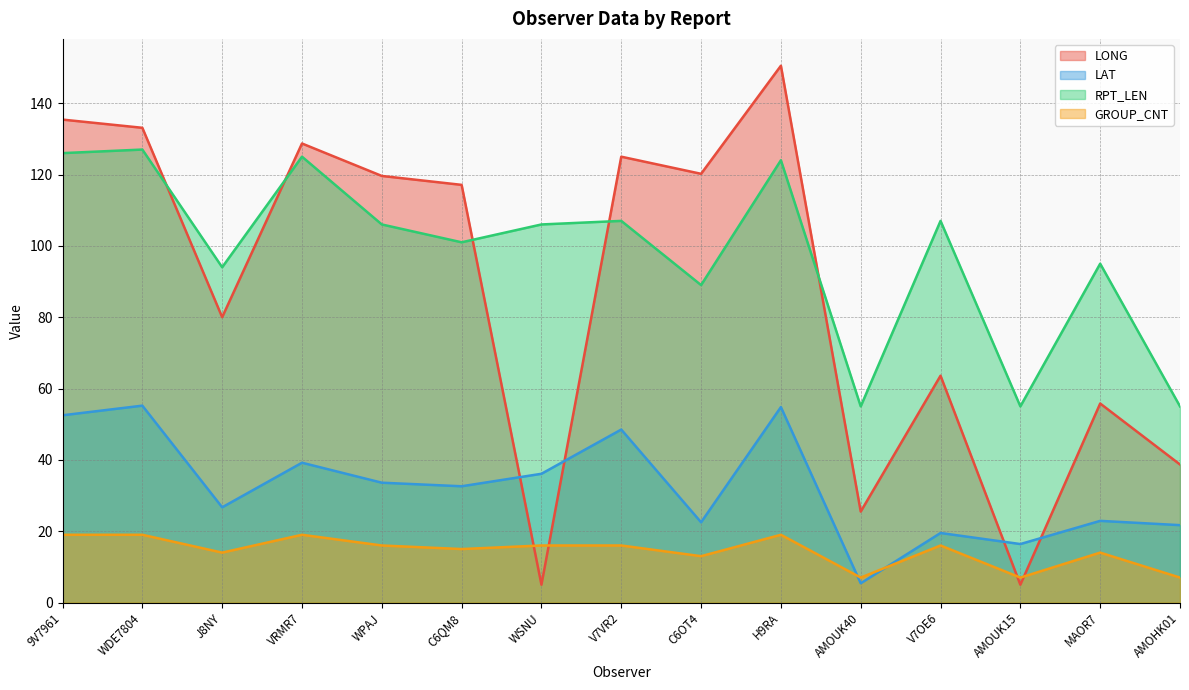

What is the minimum value shown in the chart?

5.0